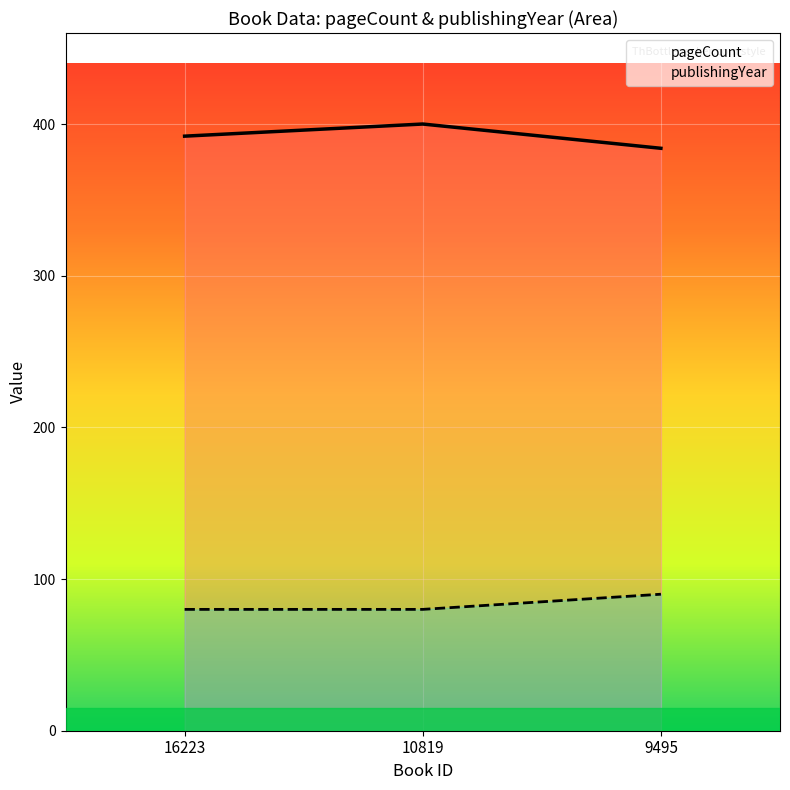

What is the value of the pageCount point at the 1st from the left?

392